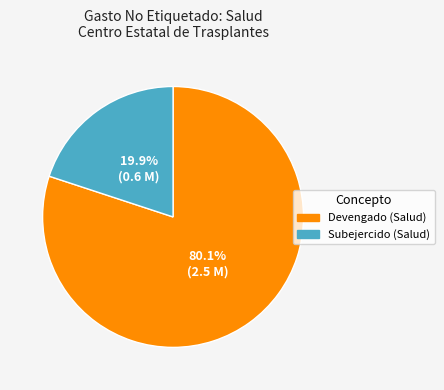

Does Devengado (Salud) represent more than half of the total?

Yes